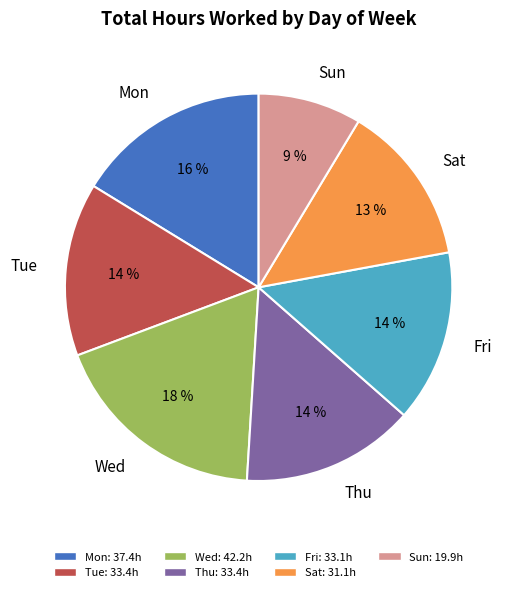

Does any single category account for the majority?

No